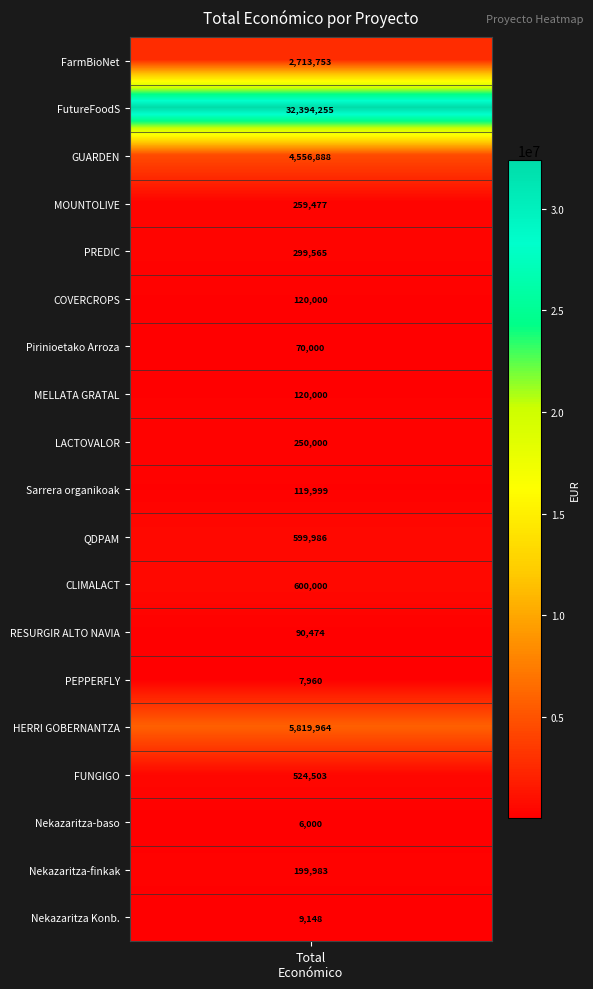

What is the greatest value displayed?

32394255